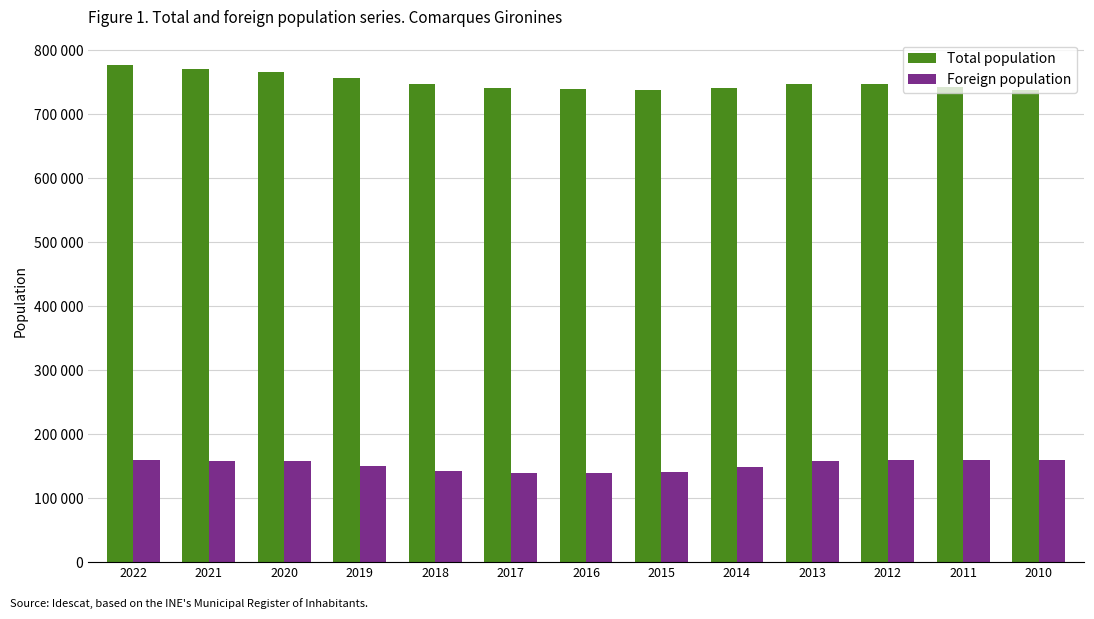

Rank the series at 2012 from lowest to highest value.

Foreign population, Total population